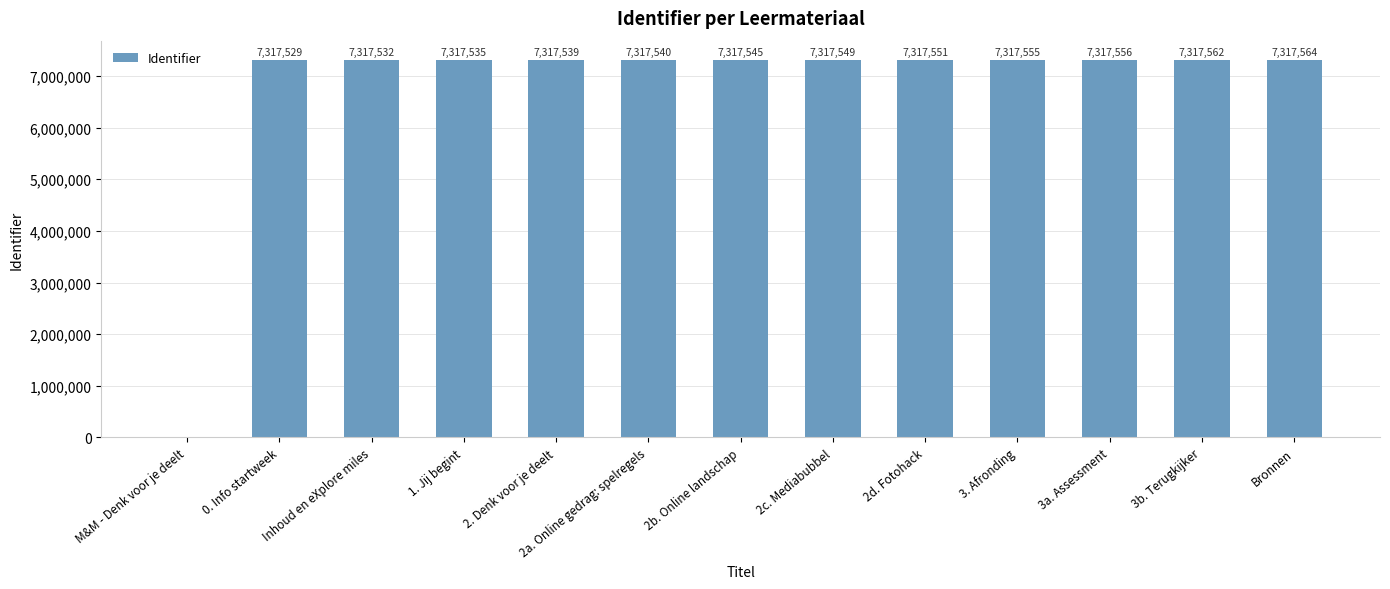

What is the ratio of the value at 1. Jij begint to the value at 3b. Terugkijker?

1.0